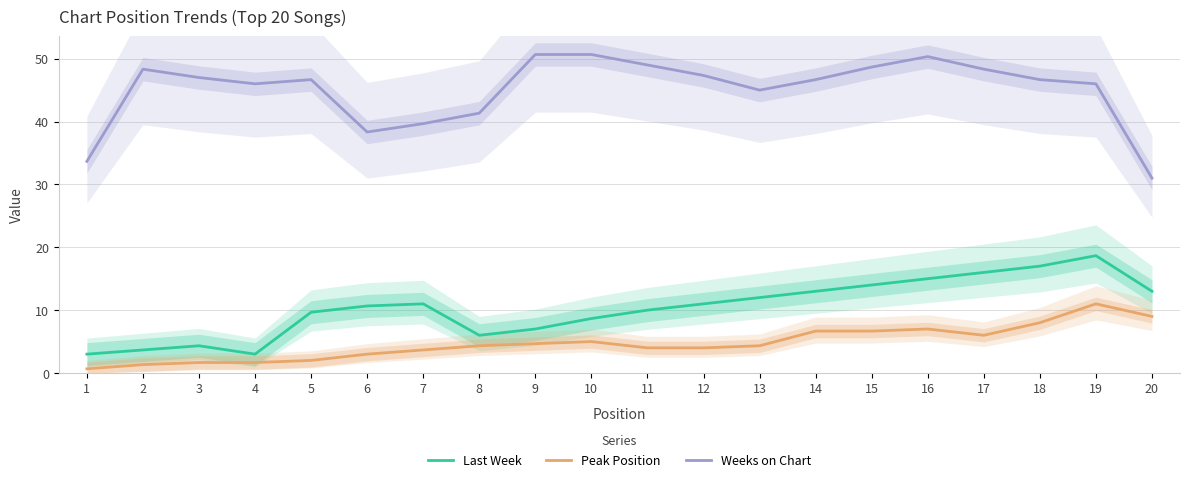

Reading right to left, extract all data points from this chart.

Last Week: 20=13.0	19=18.7	18=17.0	17=16.0	16=15.0	15=14.0	14=13.0	13=12.0	12=11.0	11=10.0	10=8.7	9=7.0	8=6.0	7=11.0	6=10.7	5=9.7	4=3.0	3=4.3	2=3.7	1=3.0
Peak Position: 20=9.0	19=11.0	18=8.0	17=6.0	16=7.0	15=6.7	14=6.7	13=4.3	12=4.0	11=4.0	10=5.0	9=4.7	8=4.3	7=3.7	6=3.0	5=2.0	4=1.7	3=1.7	2=1.3	1=0.7
Weeks on Chart: 20=31.0	19=46.0	18=46.7	17=48.3	16=50.3	15=48.7	14=46.7	13=45.0	12=47.3	11=49.0	10=50.7	9=50.7	8=41.3	7=39.7	6=38.3	5=46.7	4=46.0	3=47.0	2=48.3	1=33.7